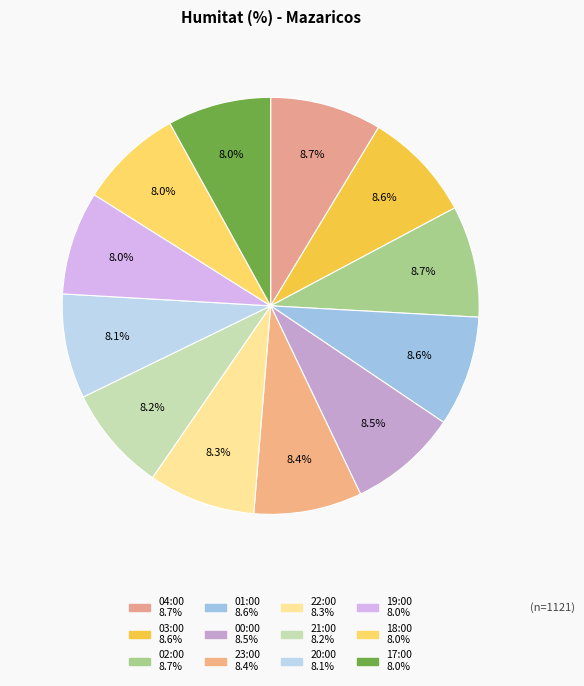

Is there a majority slice in this chart?

No